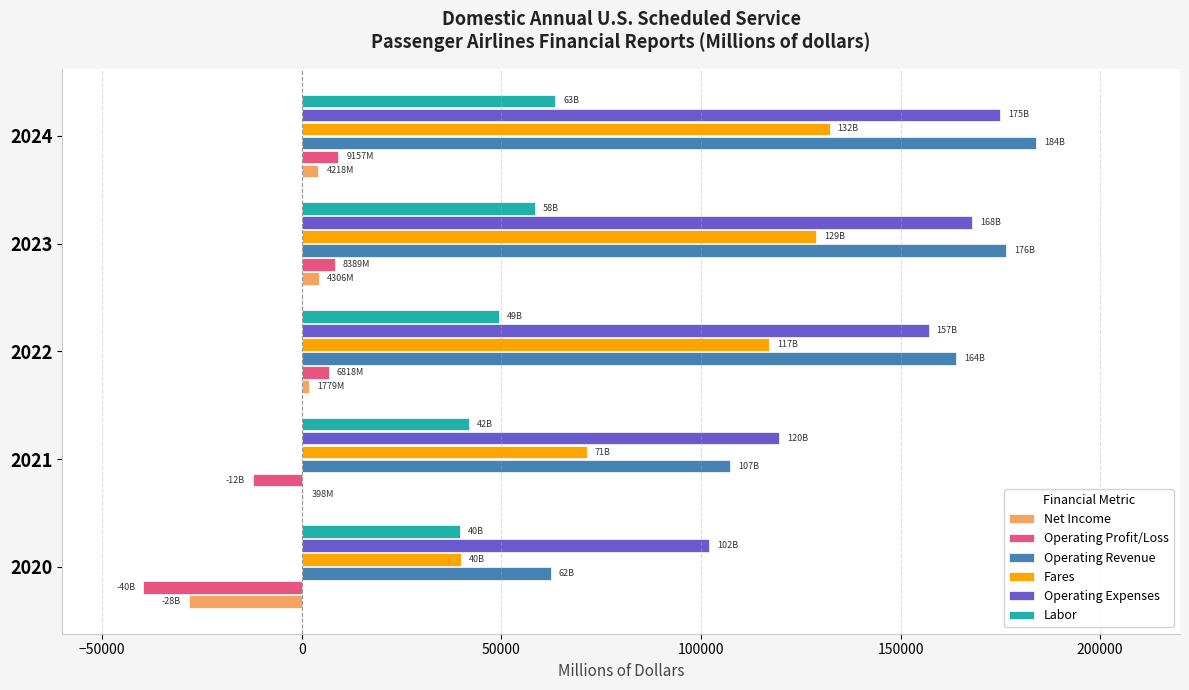

What is the sum of all Operating Profit/Loss values?

-27445.5